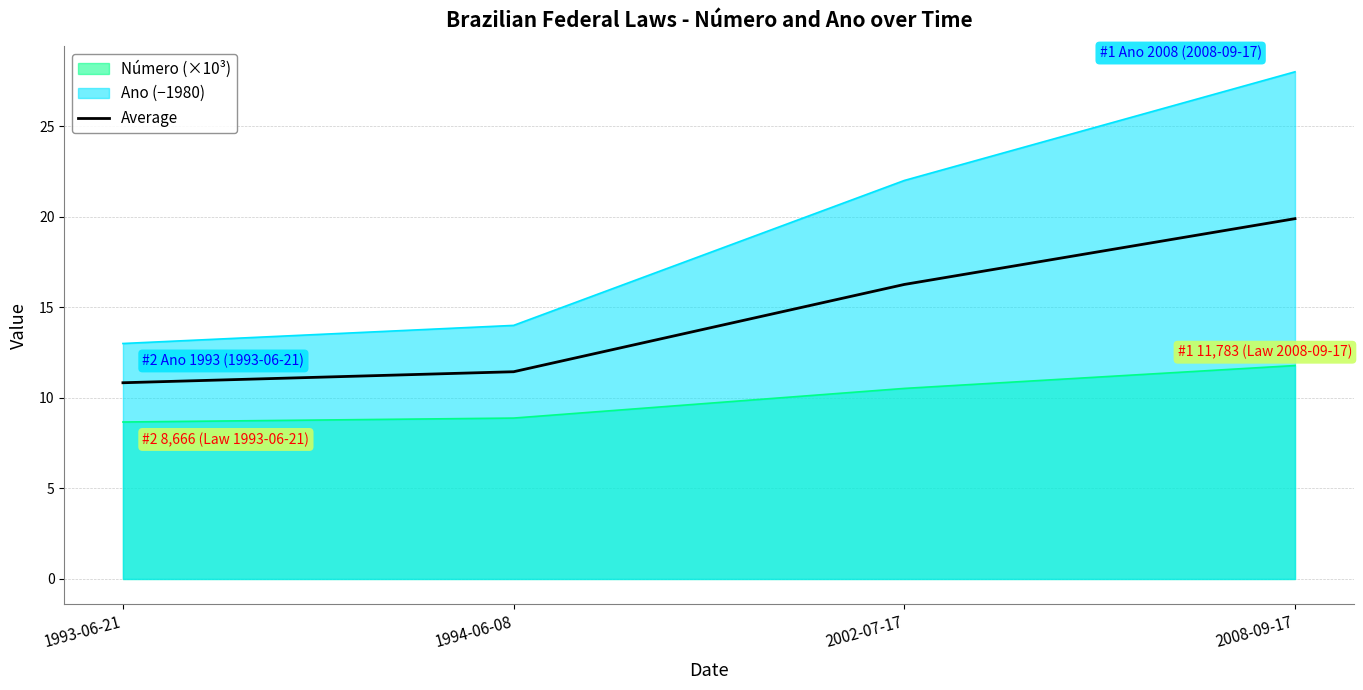

Reading left to right, what are all the values shown in this chart?

10.8	11.4	16.3	19.9